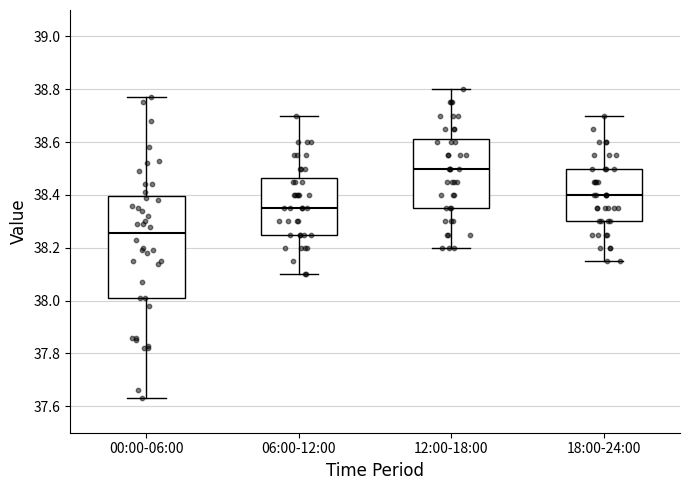

Reading left to right, transcribe this box plot: for each box, give where its median line is, the range the box spans, and where its two whiskers end, as read against the y-axis. The values are not printed on the chart, so give them approximately, as read against the axis.

00:00-06:00: median 38.26, box 38.02 to 38.40, whiskers 37.64 to 38.78
06:00-12:00: median 38.36, box 38.26 to 38.46, whiskers 38.10 to 38.70
12:00-18:00: median 38.50, box 38.36 to 38.62, whiskers 38.20 to 38.80
18:00-24:00: median 38.40, box 38.30 to 38.50, whiskers 38.16 to 38.70